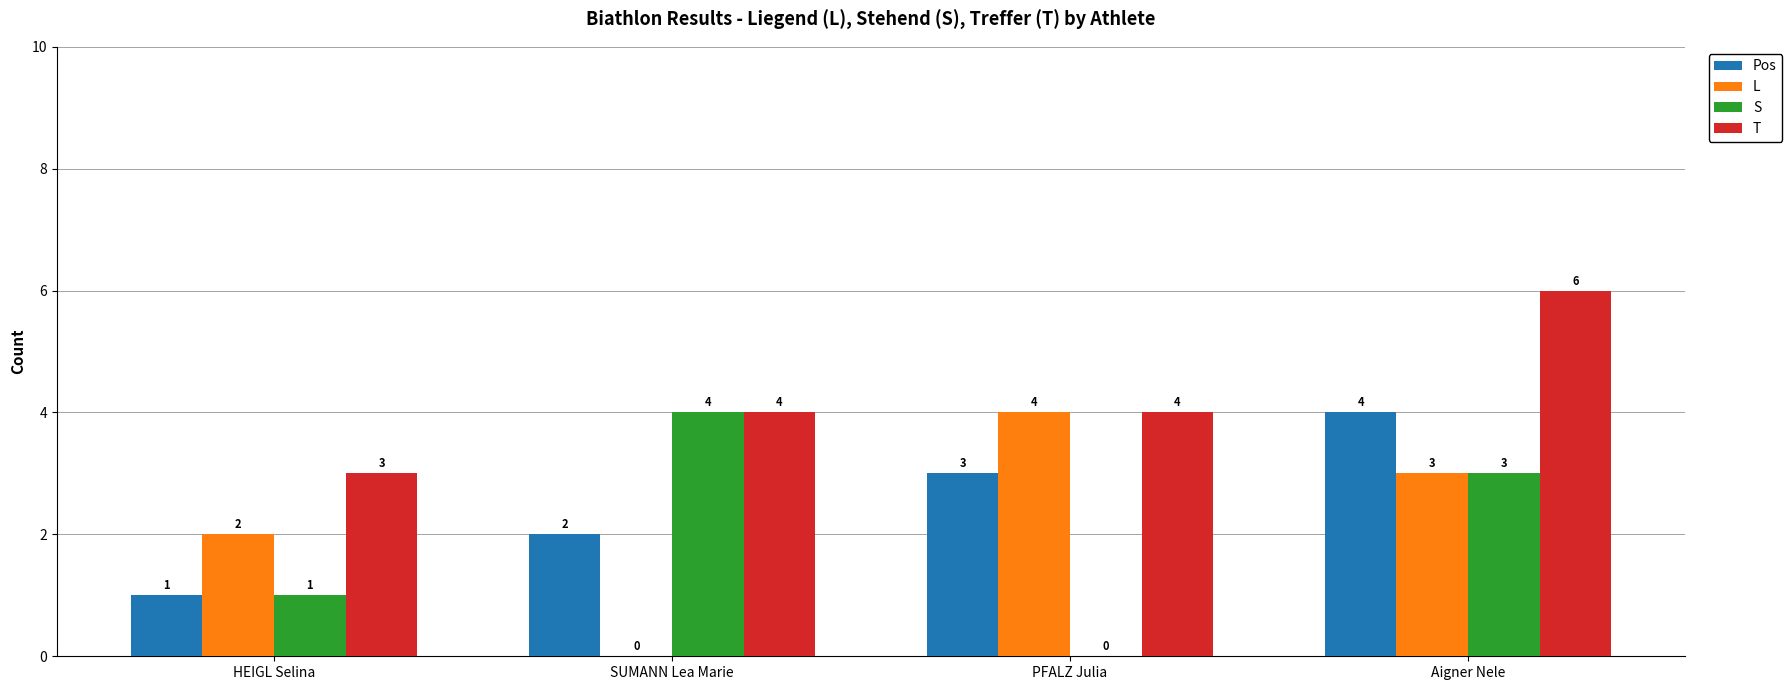

How many distinct data groups are displayed?

4